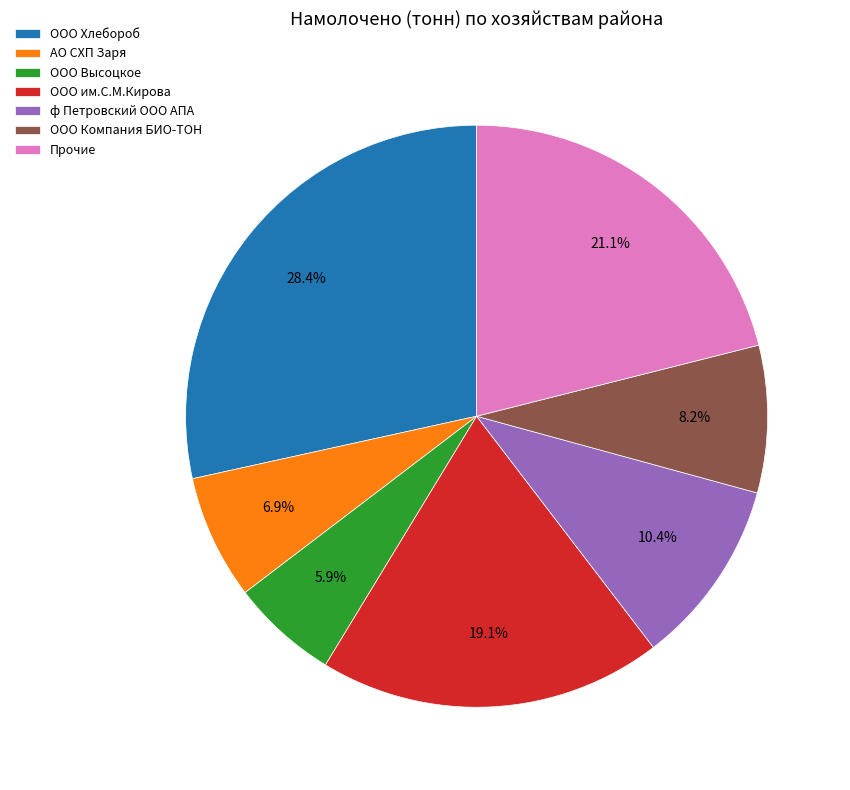

How many slices are in this pie chart?

7